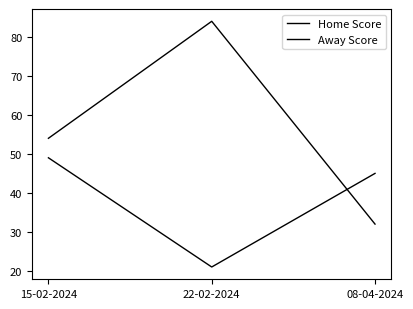

Which series has the largest total across all categories?

Away Score